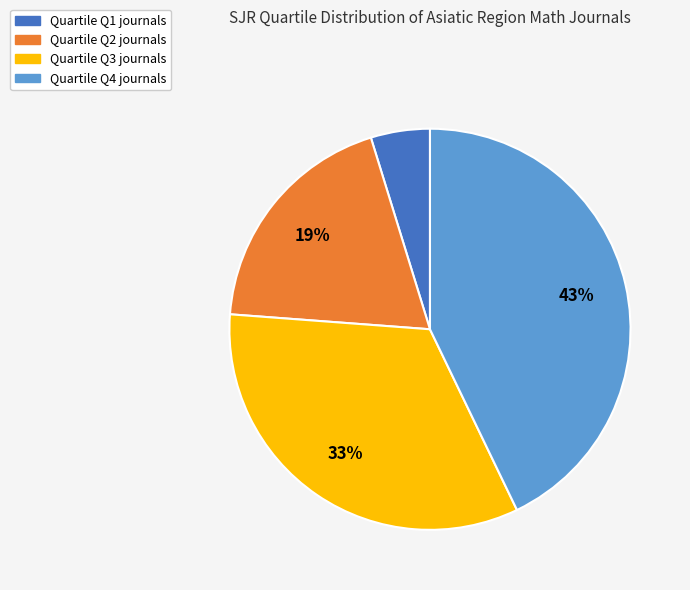

How many segments does this pie chart have?

4